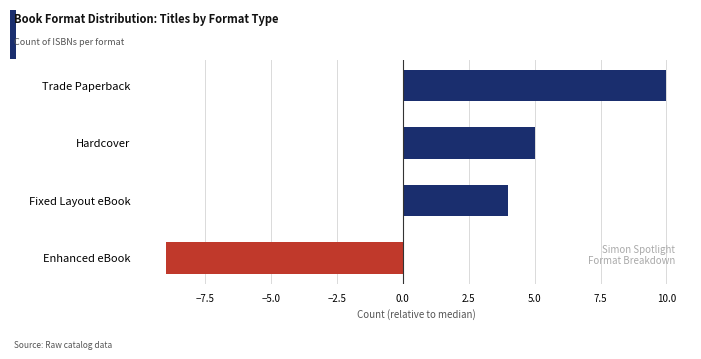

What is the smallest value displayed?

-9